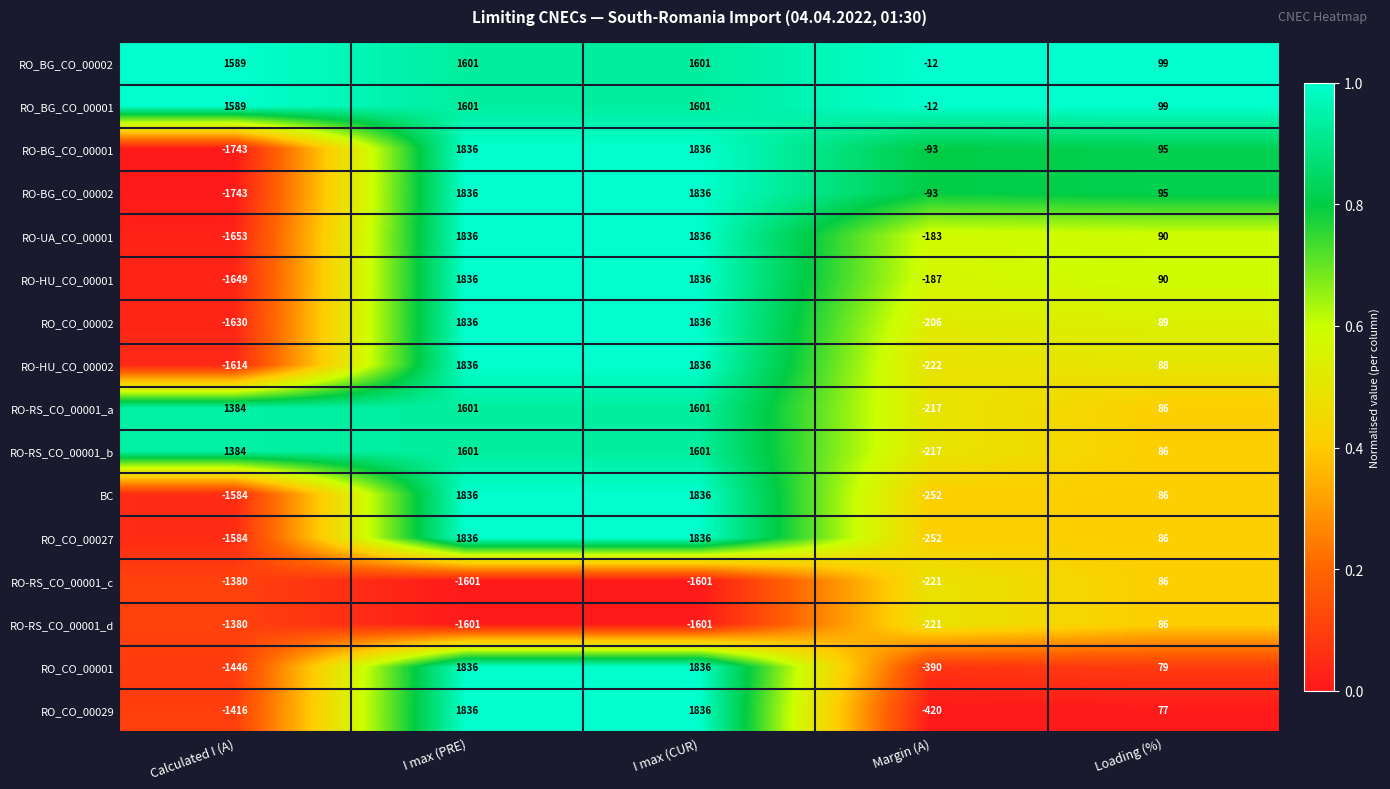

What is the maximum value shown in the chart?

1836